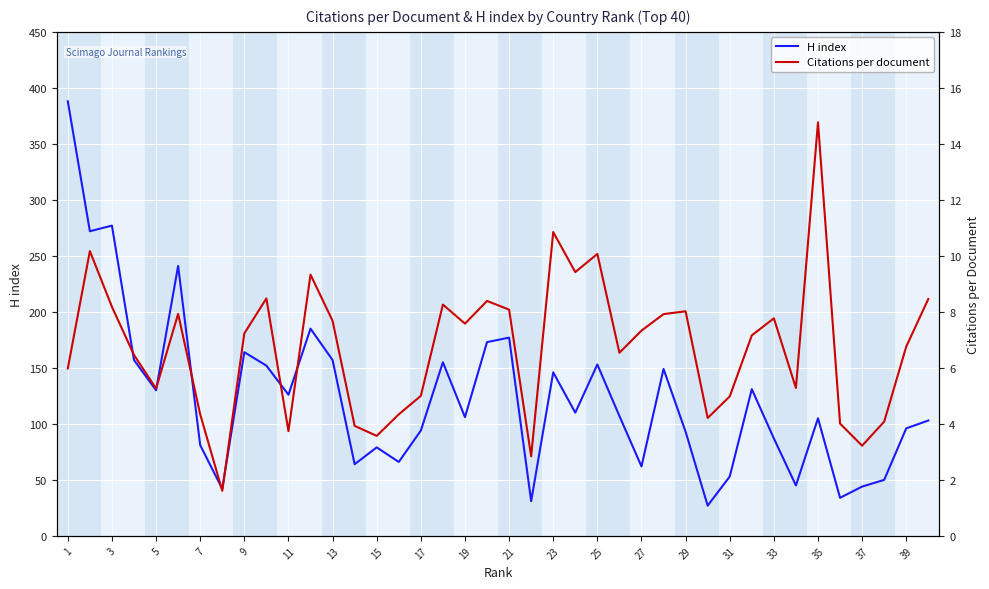

The H index series shows 224.9 at 9. True or false?

False